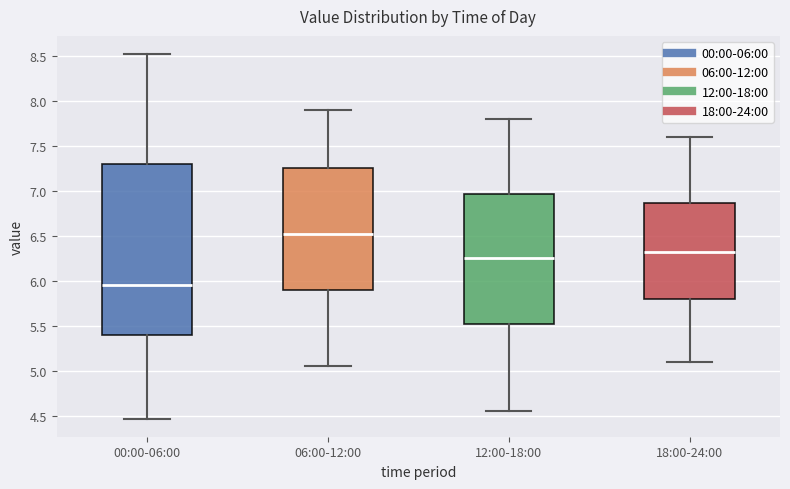

Which box's median line is the highest?

06:00-12:00